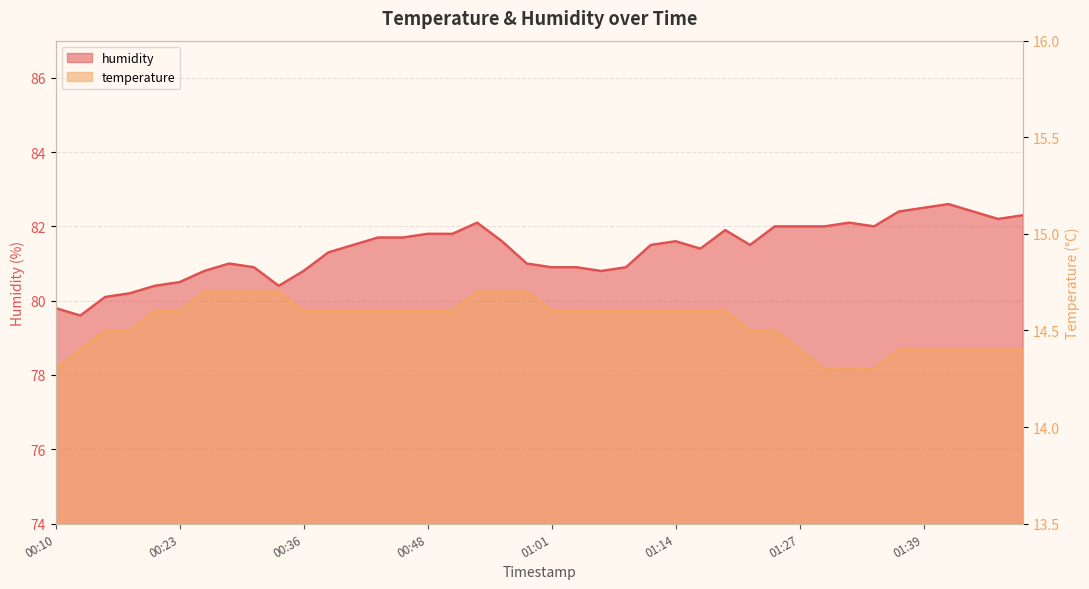

Reading left to right, transcribe all the data shown in this chart.

temperature: 00:10=14.3	00:13=14.4	00:15=14.5	00:18=14.5	00:20=14.6	00:23=14.6	00:25=14.7	00:28=14.7	00:31=14.7	00:33=14.7	00:36=14.6	00:38=14.6	00:41=14.6	00:43=14.6	00:46=14.6	00:48=14.6	00:51=14.6	00:53=14.7	00:56=14.7	00:59=14.7	01:01=14.6	01:04=14.6	01:06=14.6	01:09=14.6	01:11=14.6	01:14=14.6	01:17=14.6	01:19=14.6	01:22=14.5	01:24=14.5	01:27=14.4	01:29=14.3	01:32=14.3	01:34=14.3	01:37=14.4	01:39=14.4	01:42=14.4	01:45=14.4	01:47=14.4	01:50=14.4
humidity: 00:10=79.8	00:13=79.6	00:15=80.1	00:18=80.2	00:20=80.4	00:23=80.5	00:25=80.8	00:28=81.0	00:31=80.9	00:33=80.4	00:36=80.8	00:38=81.3	00:41=81.5	00:43=81.7	00:46=81.7	00:48=81.8	00:51=81.8	00:53=82.1	00:56=81.6	00:59=81.0	01:01=80.9	01:04=80.9	01:06=80.8	01:09=80.9	01:11=81.5	01:14=81.6	01:17=81.4	01:19=81.9	01:22=81.5	01:24=82.0	01:27=82.0	01:29=82.0	01:32=82.1	01:34=82.0	01:37=82.4	01:39=82.5	01:42=82.6	01:45=82.4	01:47=82.2	01:50=82.3